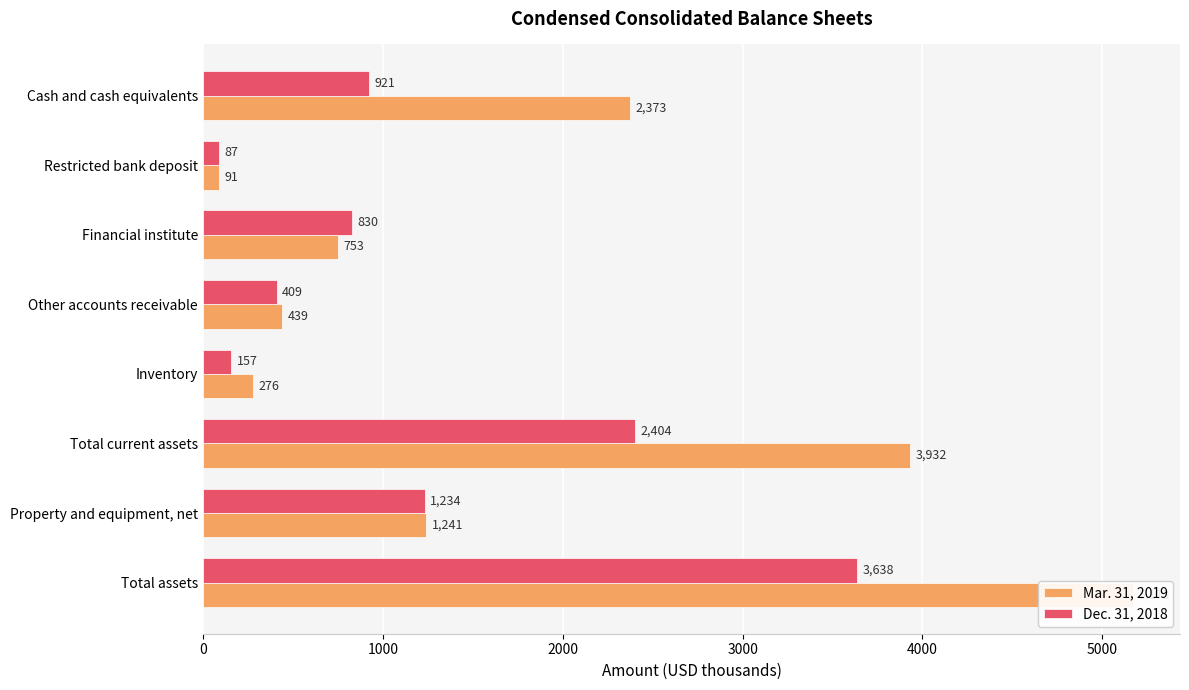

What is the maximum value shown in the chart?

5173